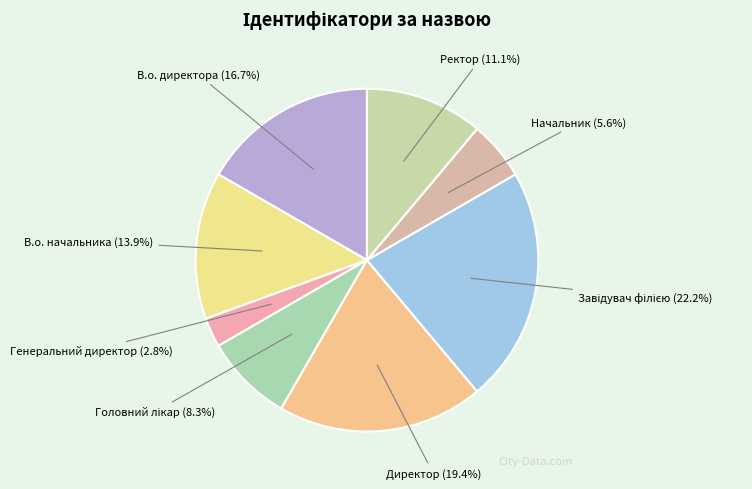

Approximately how many times larger is the value at Начальник compared to Генеральний директор?

2.0